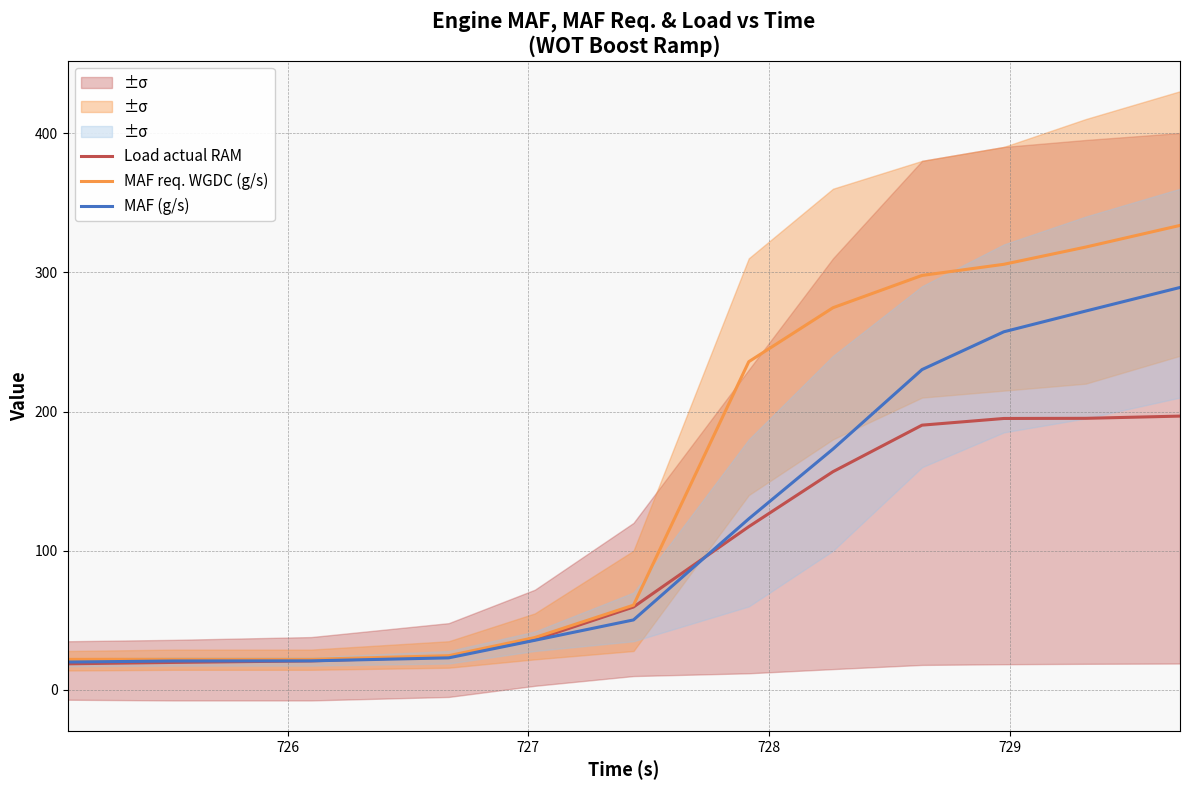

What is the minimum value for Load actual RAM?

18.8